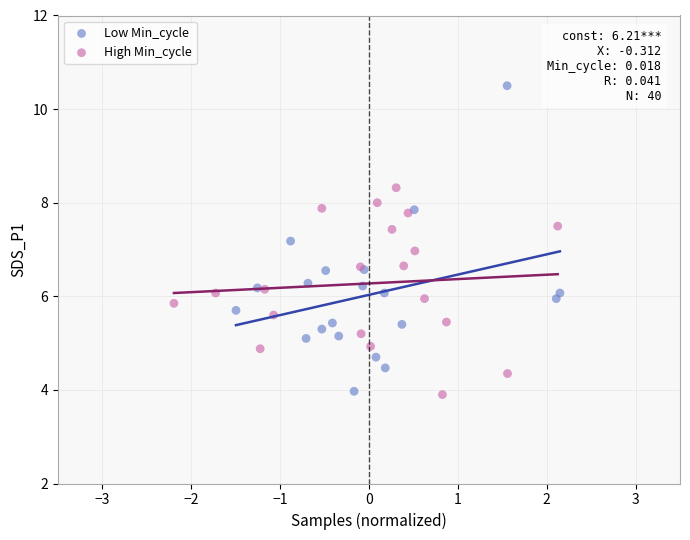

Which series reaches the maximum Y coordinate?

Low Min_cycle